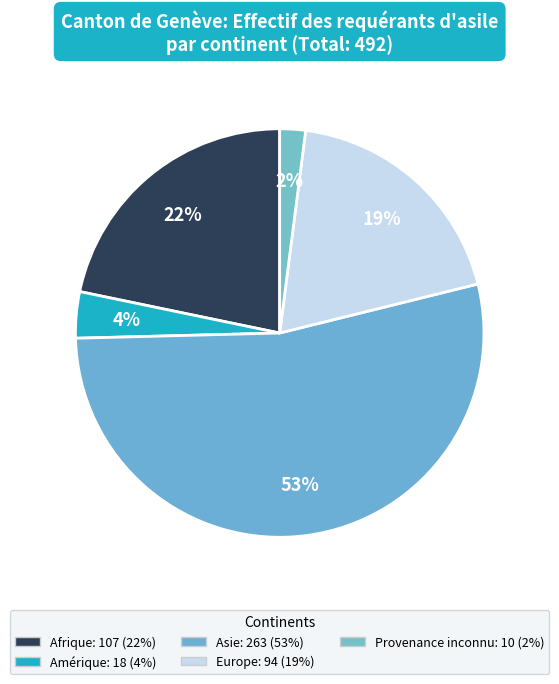

Which category has the biggest portion of the pie?

Asie